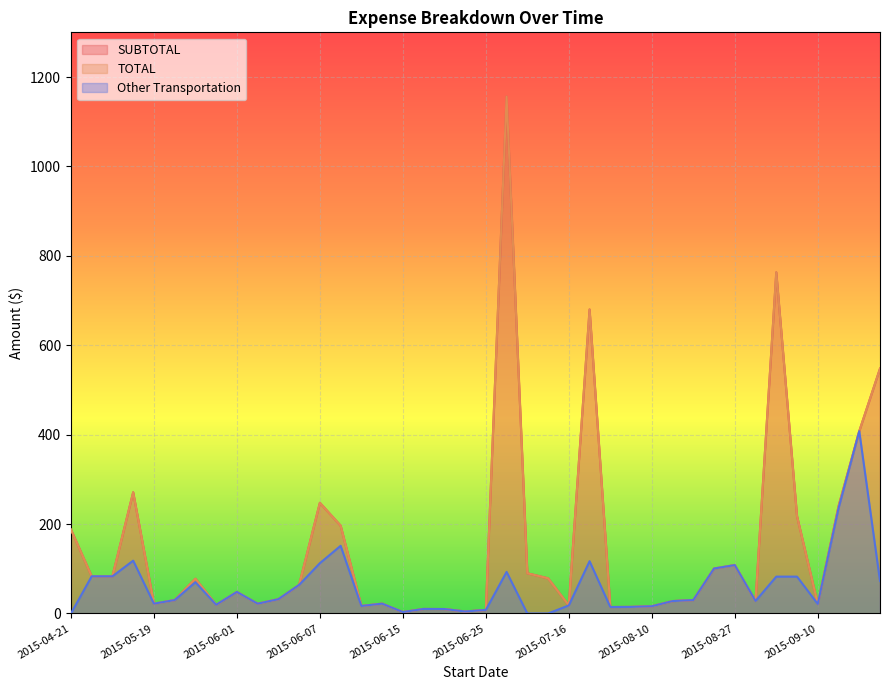

How many data points in Other Transportation are less than 30?

20